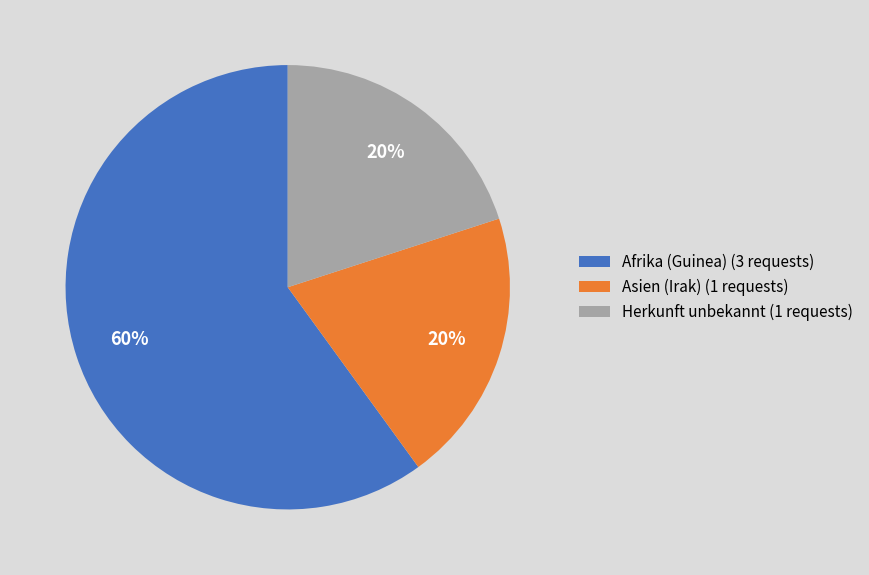

Which slice is the largest?

Afrika (Guinea)